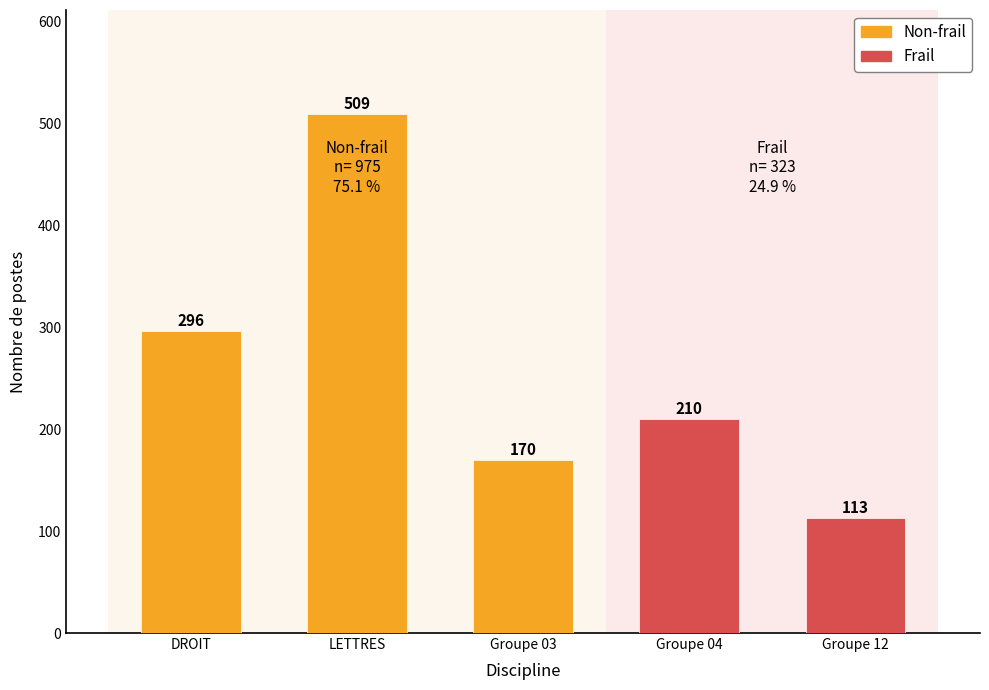

Which category has the lowest value across all series?

Groupe 12